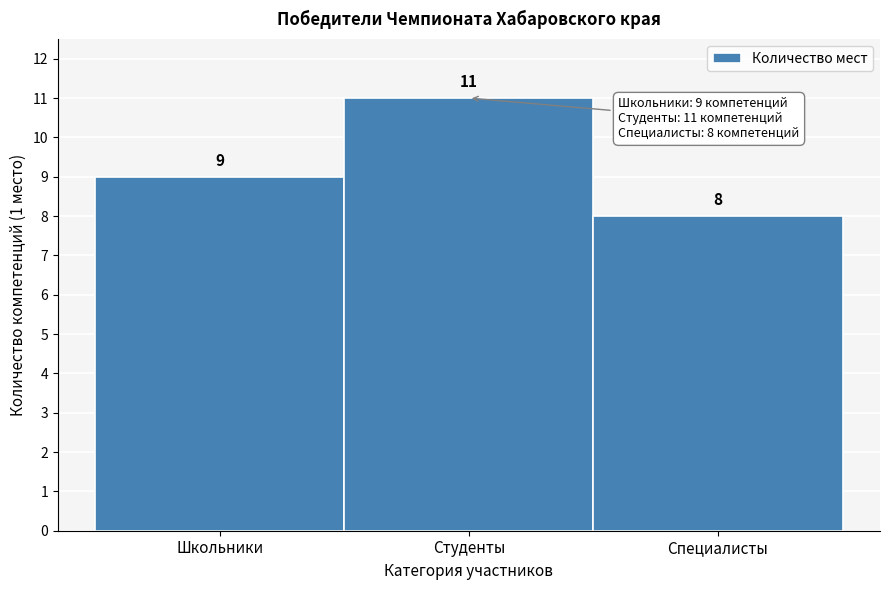

Reading left to right, list all the values displayed in this chart.

Школьники=9	Студенты=11	Специалисты=8